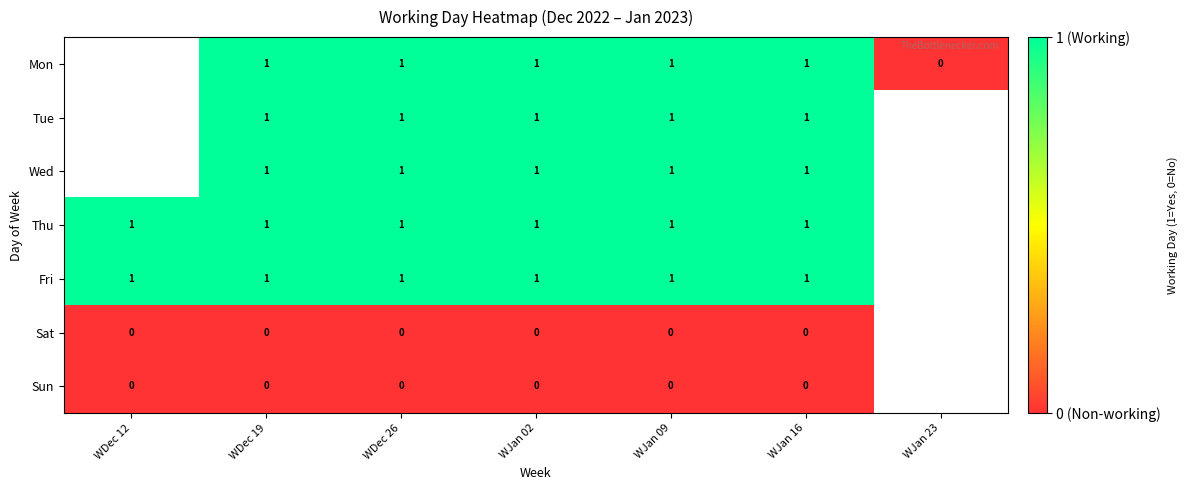

The Fri series shows 1 at WJan 16. True or false?

True